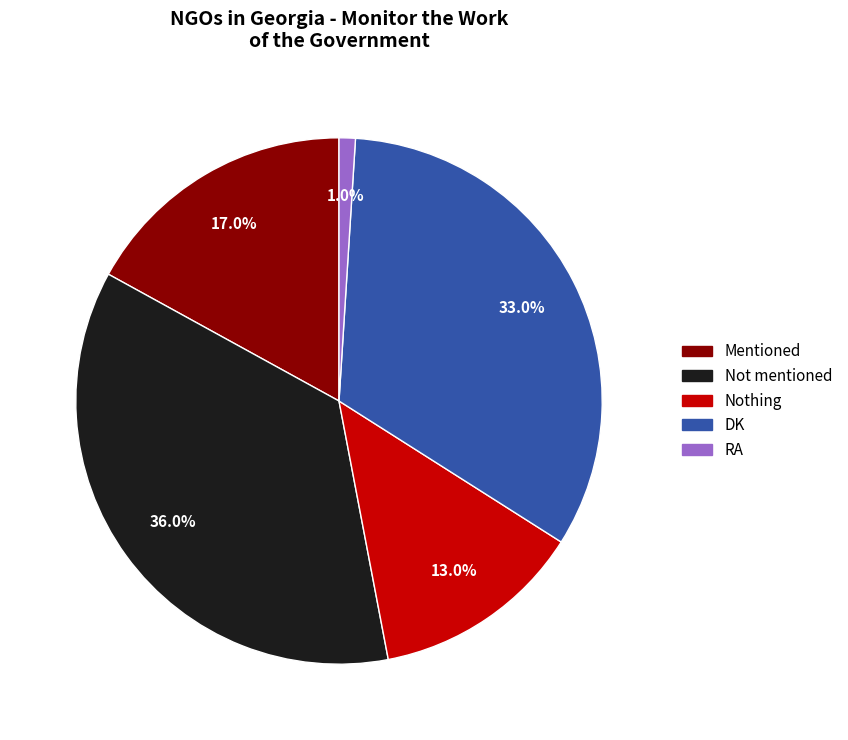

Which slice is the largest?

Not mentioned